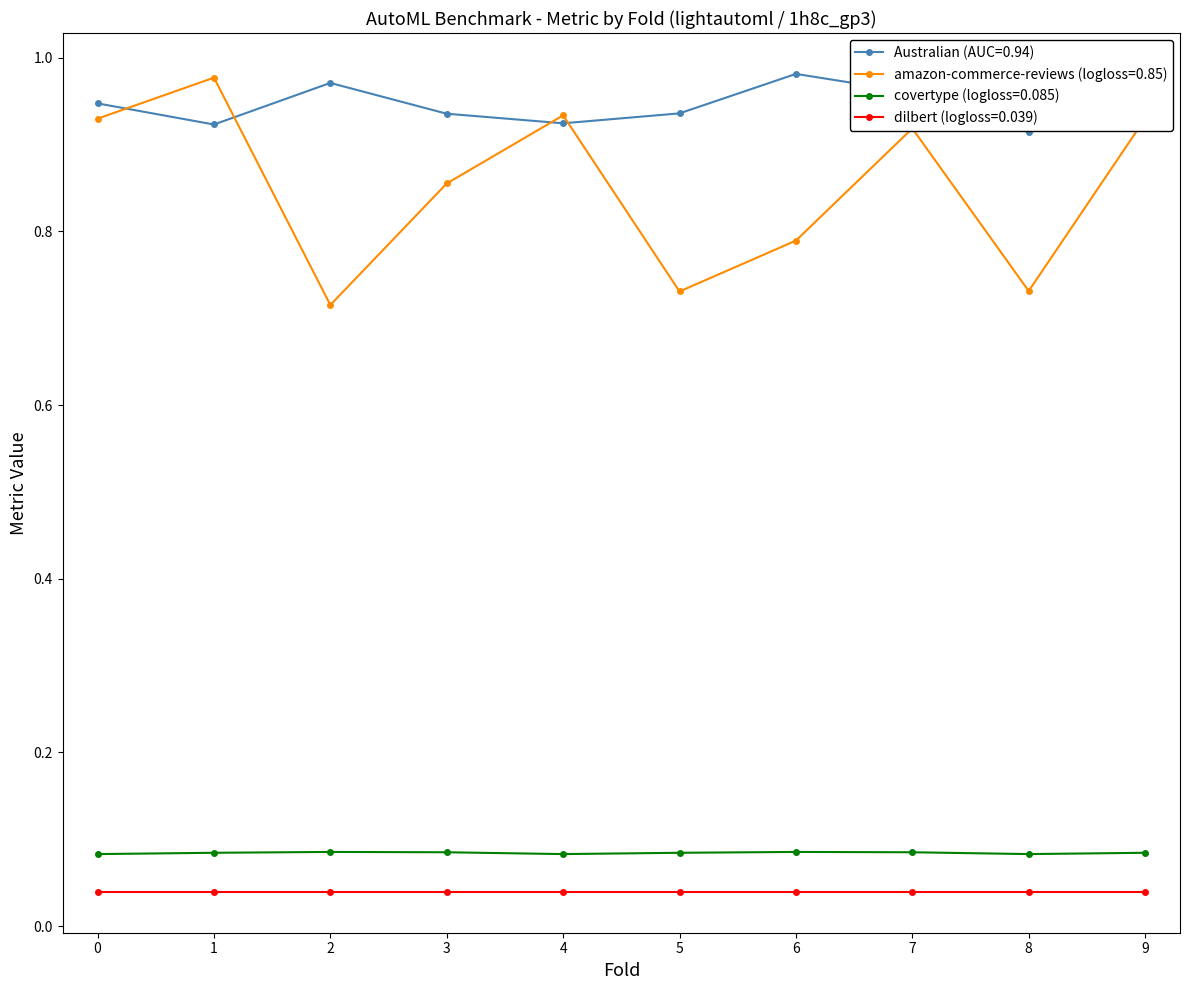

Between 1 and 6, which series saw the biggest shift?

amazon-commerce-reviews (logloss=0.85)